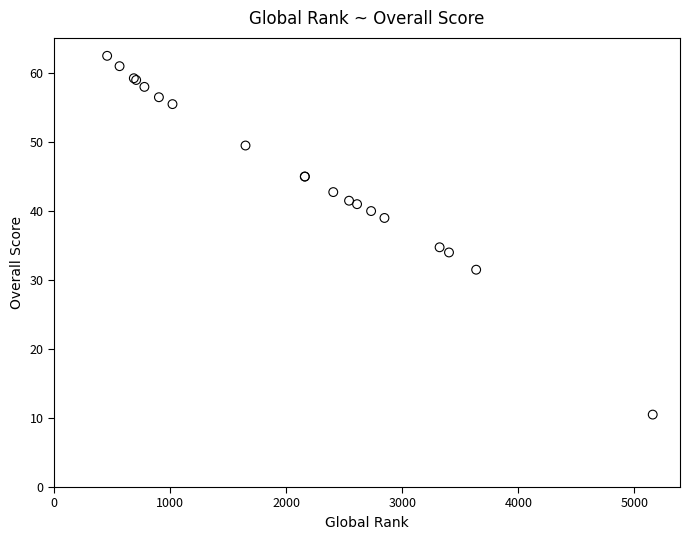

What Y value in the scatter plot is closest to 36?

34.8